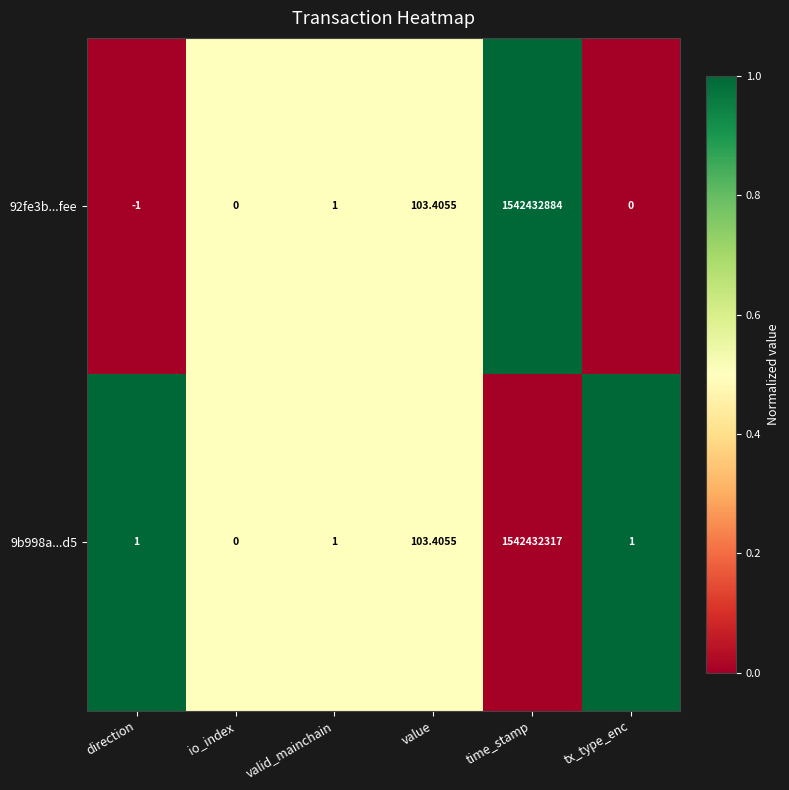

Which label corresponds to the largest value in the chart?

time_stamp